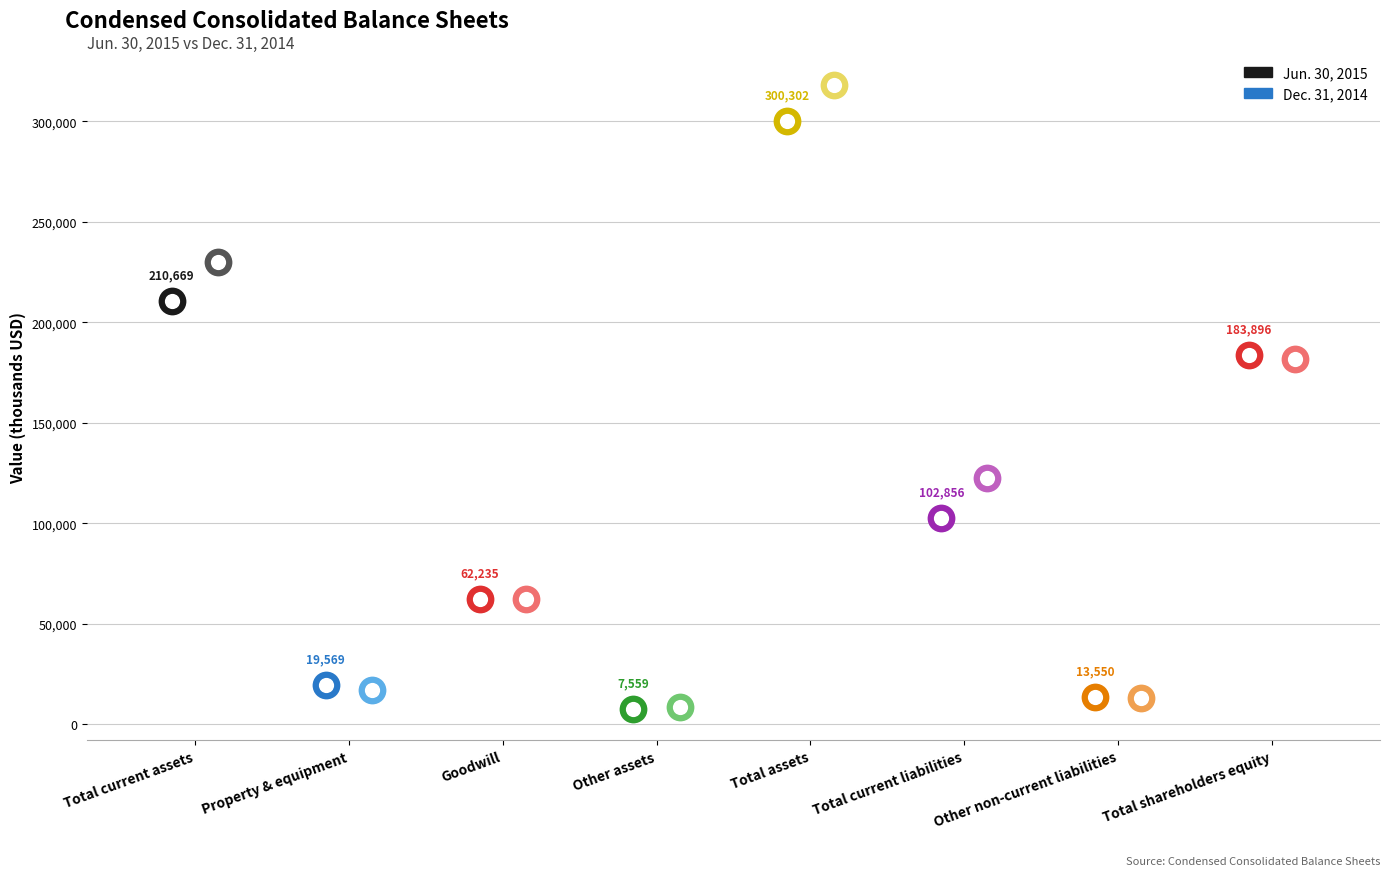

Is the value of Jun. 30, 2015 at Total current liabilities greater than the value of Dec. 31, 2014 at Other non-current liabilities?

Yes